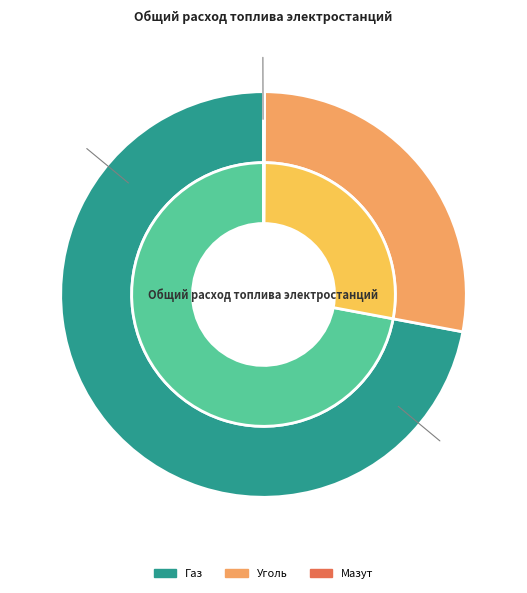

What is the change in value from Уголь (Березовская) to Газ (Сургутская)?

+3989.9